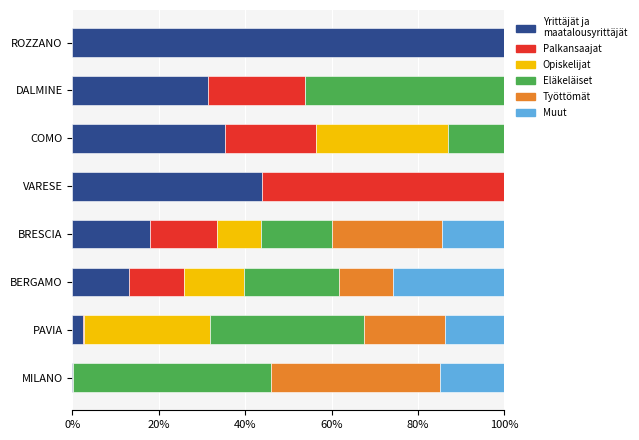

What is the total value across all series at BRESCIA?

100.0